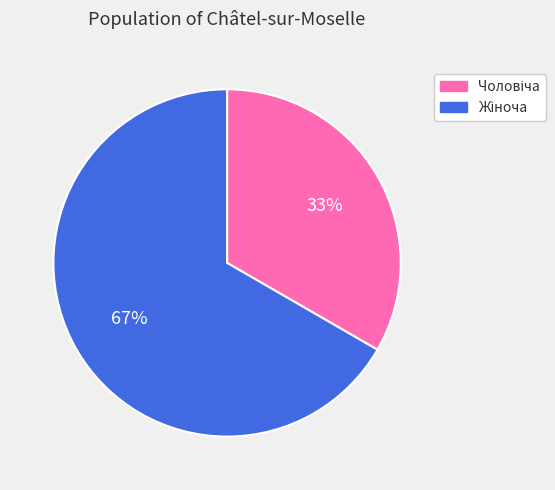

To the nearest percent, what is the average slice percentage?

50%